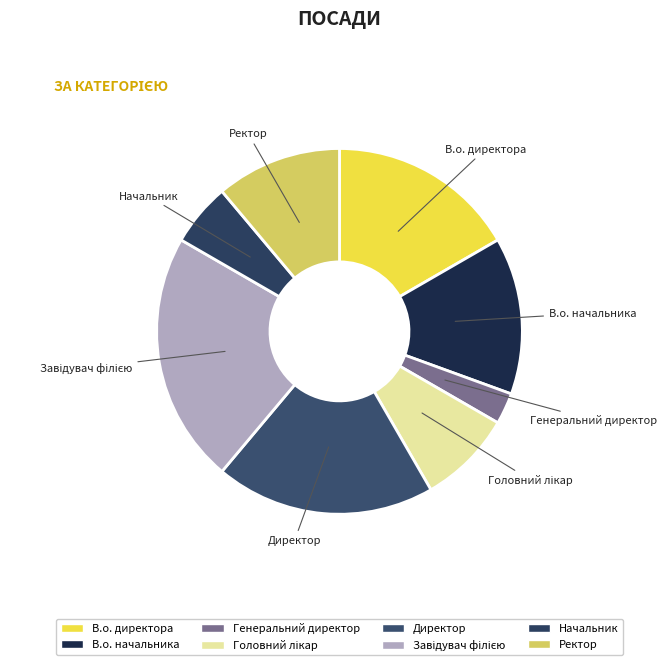

How many slices are in this pie chart?

8